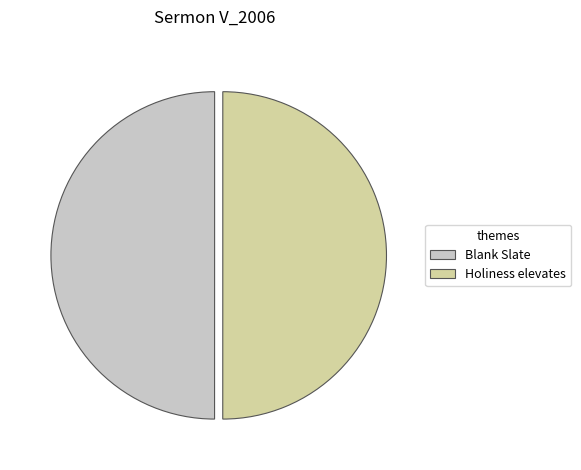

How many slices are in this pie chart?

2